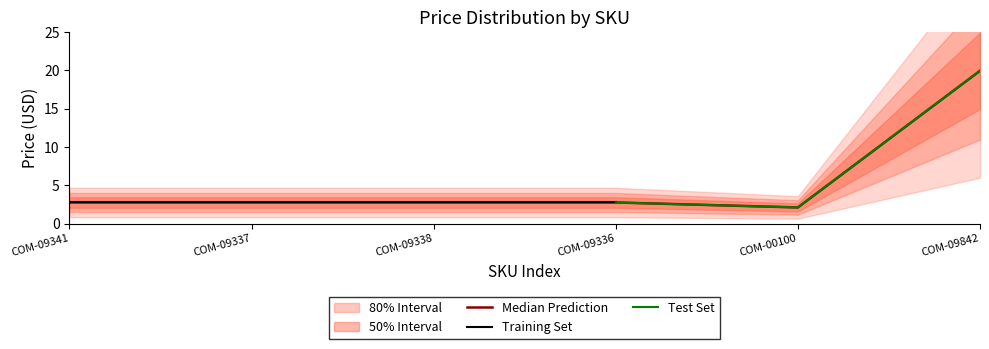

Which has a higher value, COM-09842 or COM-09337?

COM-09842